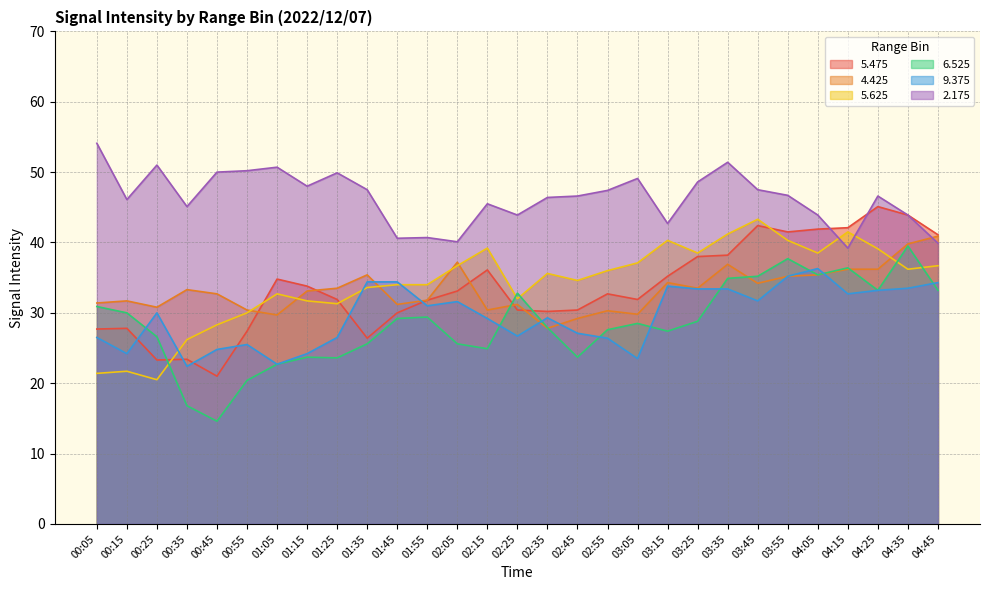

Which has a higher value, 02:55 or 00:05?

02:55